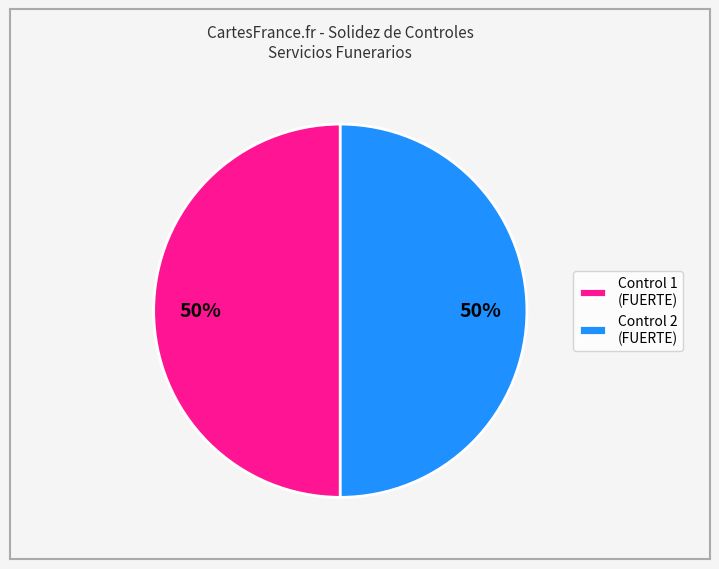

To the nearest percent, what is the combined percentage of Control 2 (FUERTE) and Control 1 (FUERTE)?

100%